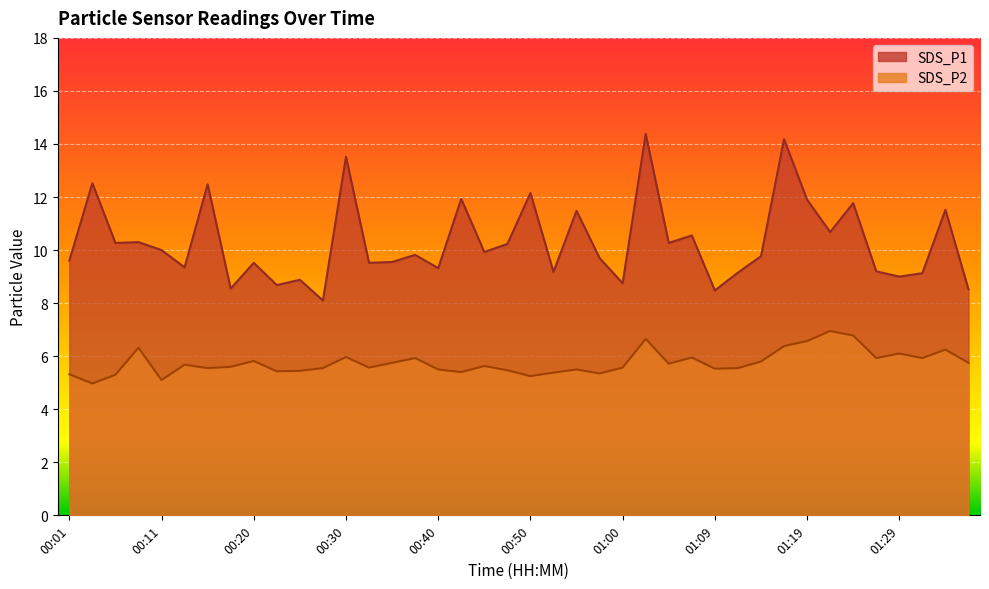

What is the sum of the SDS_P2 values at 00:28 and 01:27?

11.5